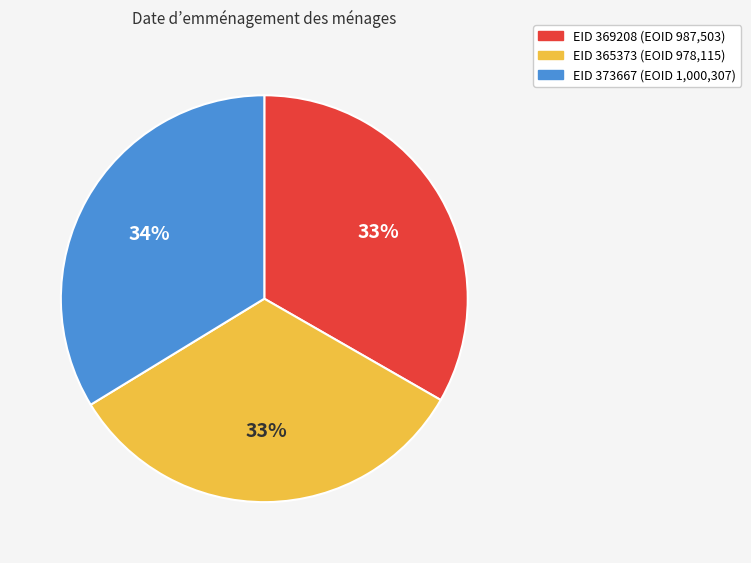

Is there any slice that represents more than half of the pie?

No